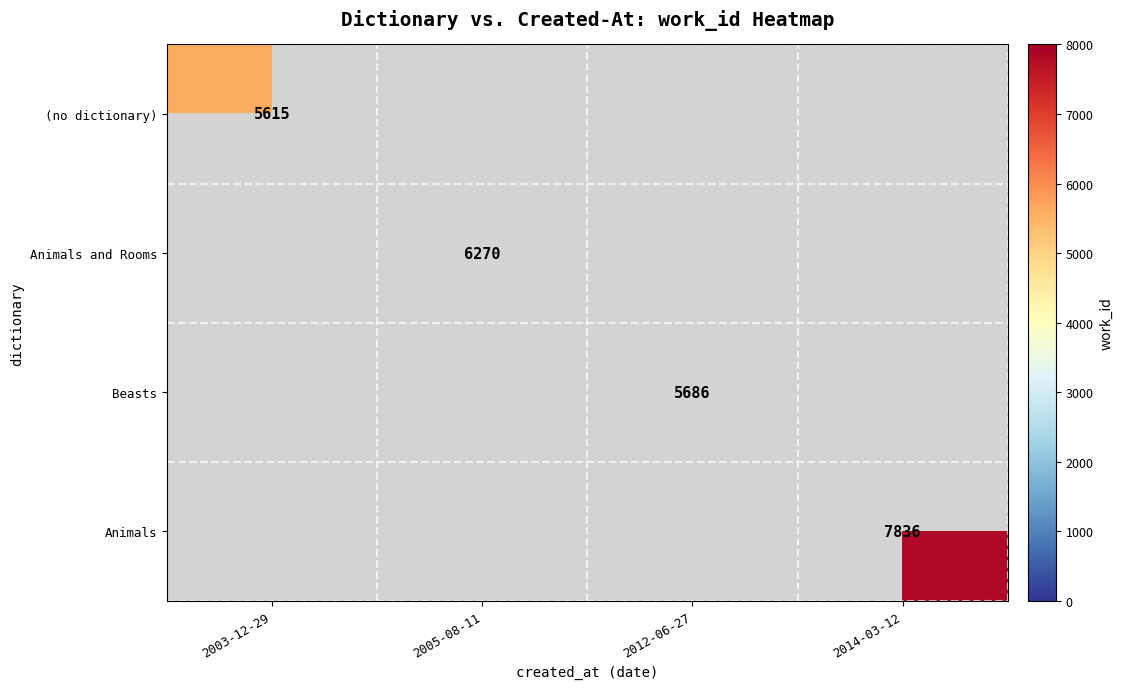

The (no dictionary) series shows 9541 at 2003-12-29. True or false?

False